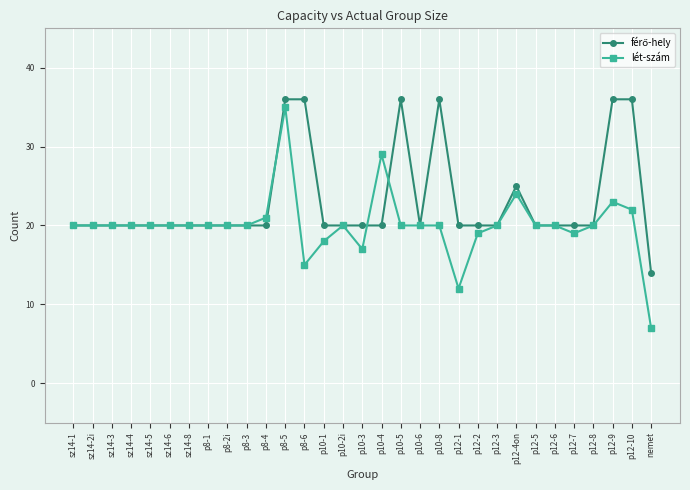

What is the value of the lét-szám point at the 27th from the left?

19